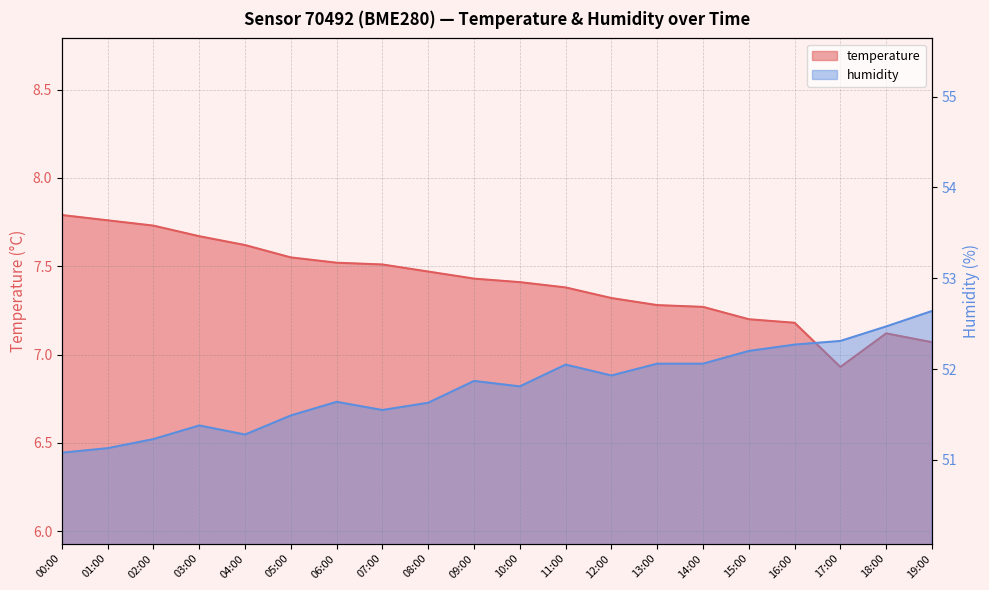

What is the sum of all humidity values?

1036.1